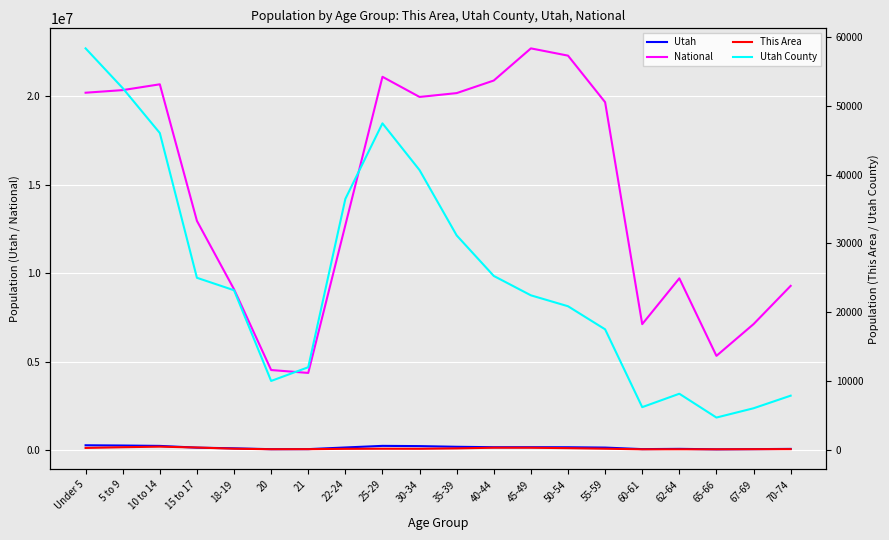

How many interior local peaks does the This Area series have?

4